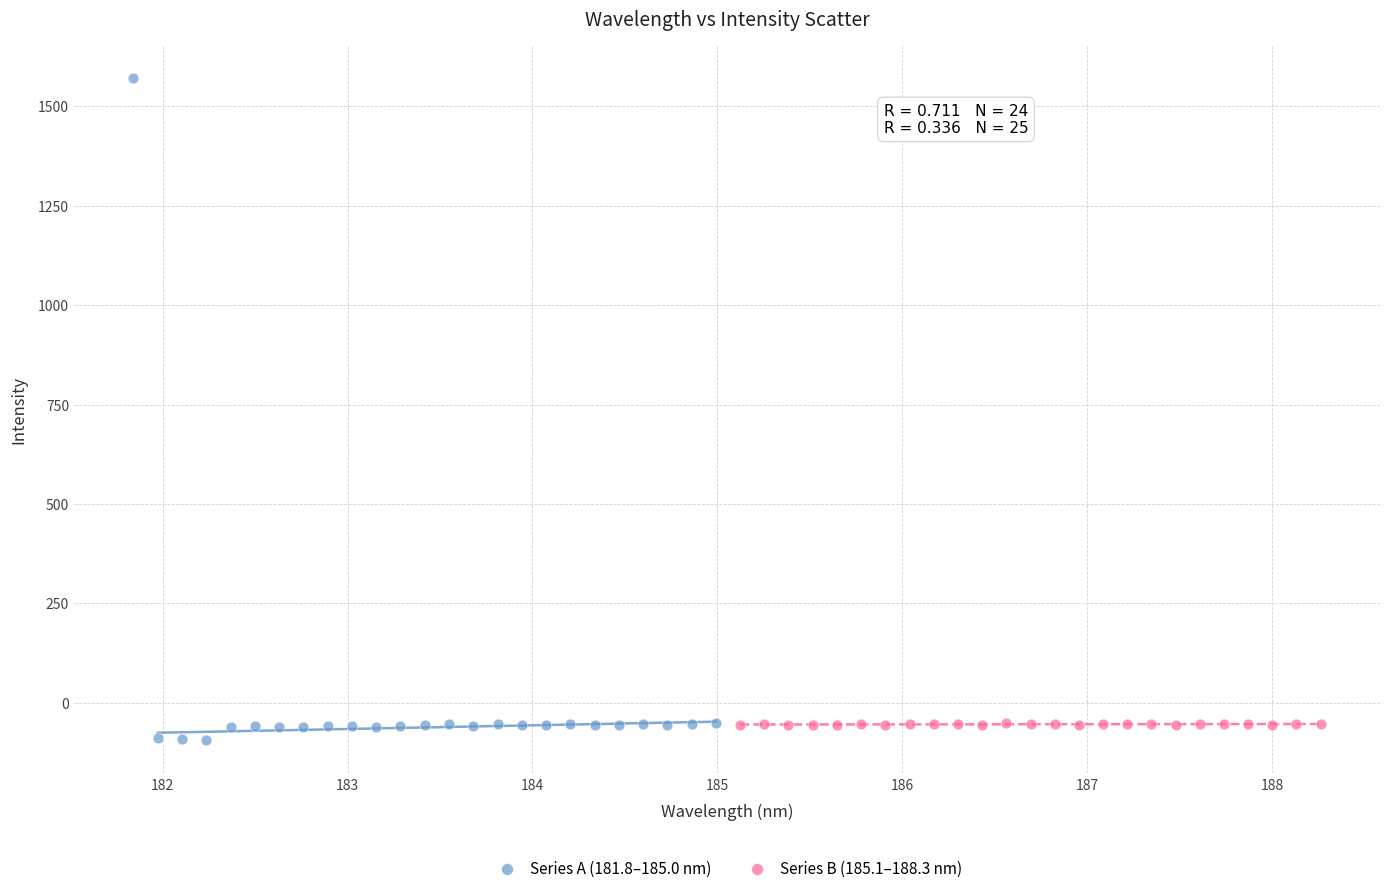

Which series contains the highest Y value?

Series A (181.8–185.0 nm)